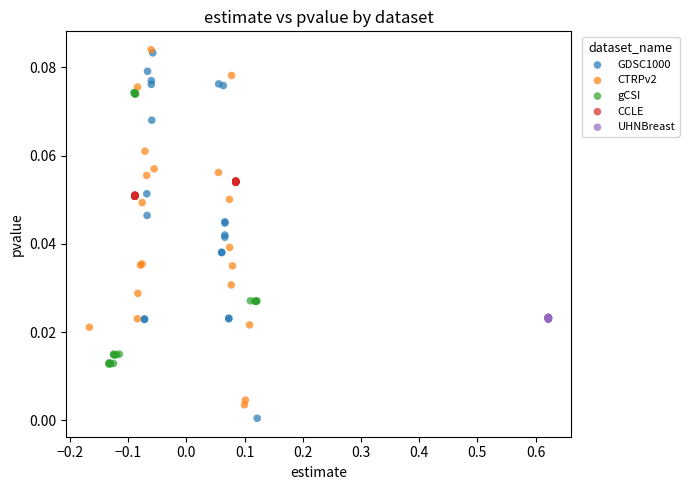

Which series contains the lowest Y value?

GDSC1000